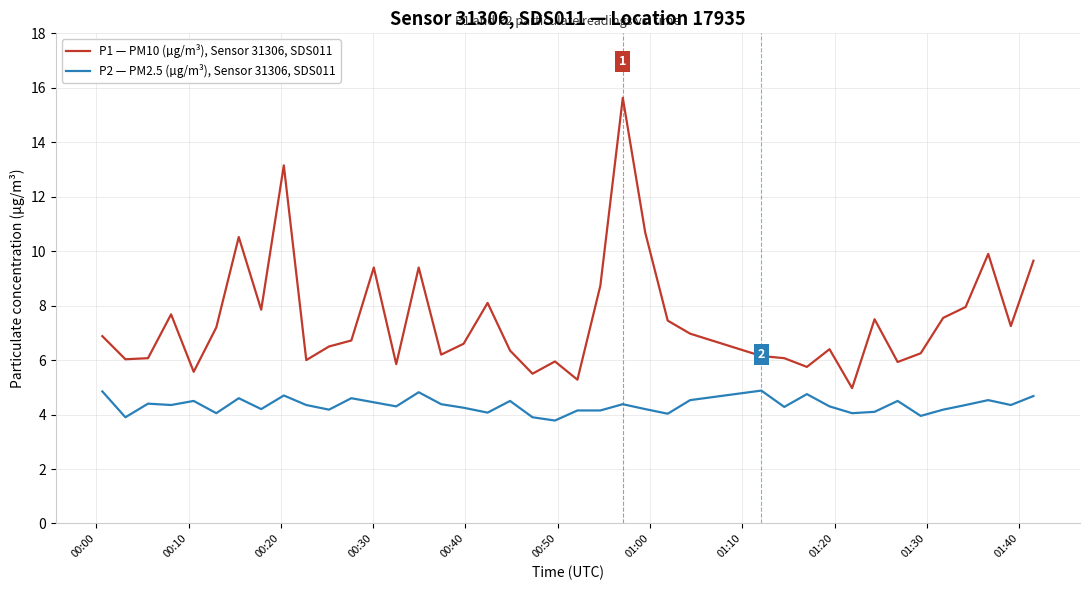

Rank the series by their average value, from lowest to highest.

P2 — PM2.5 (µg/m³), Sensor 31306, SDS011, P1 — PM10 (µg/m³), Sensor 31306, SDS011